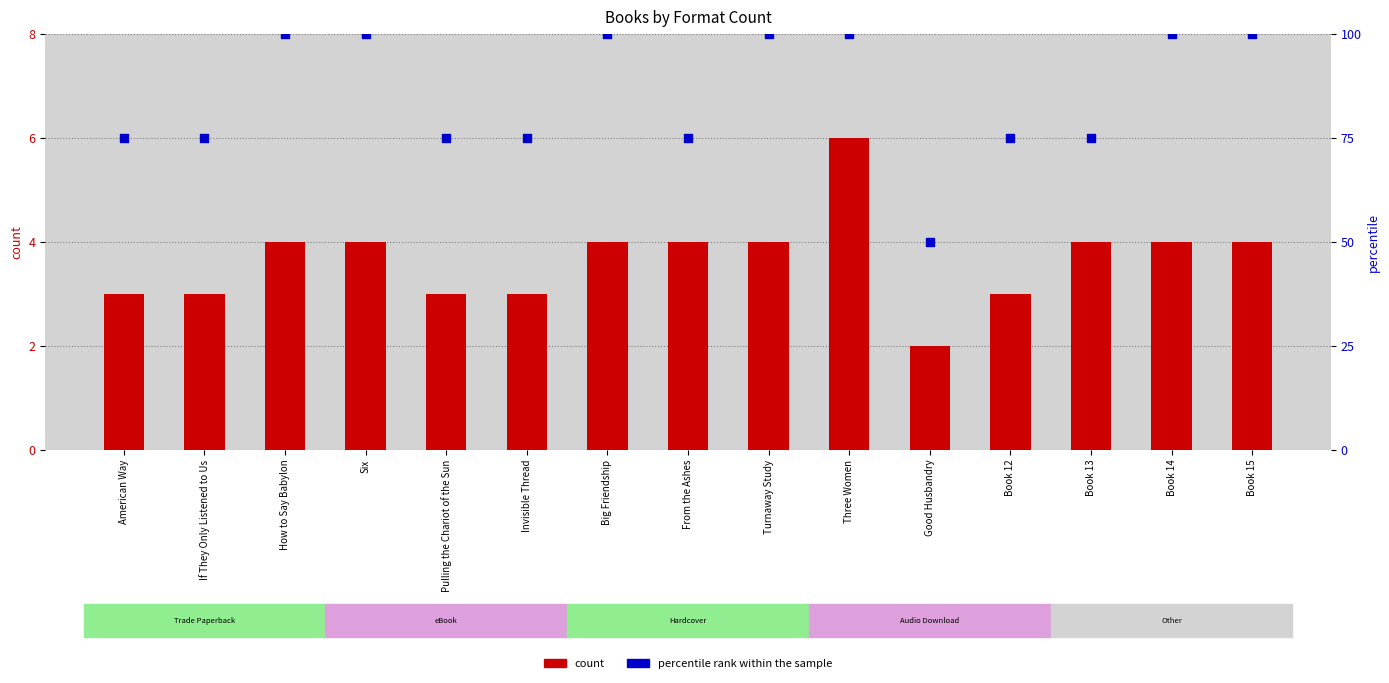

Which series has the largest total across all categories?

percentile rank within the sample